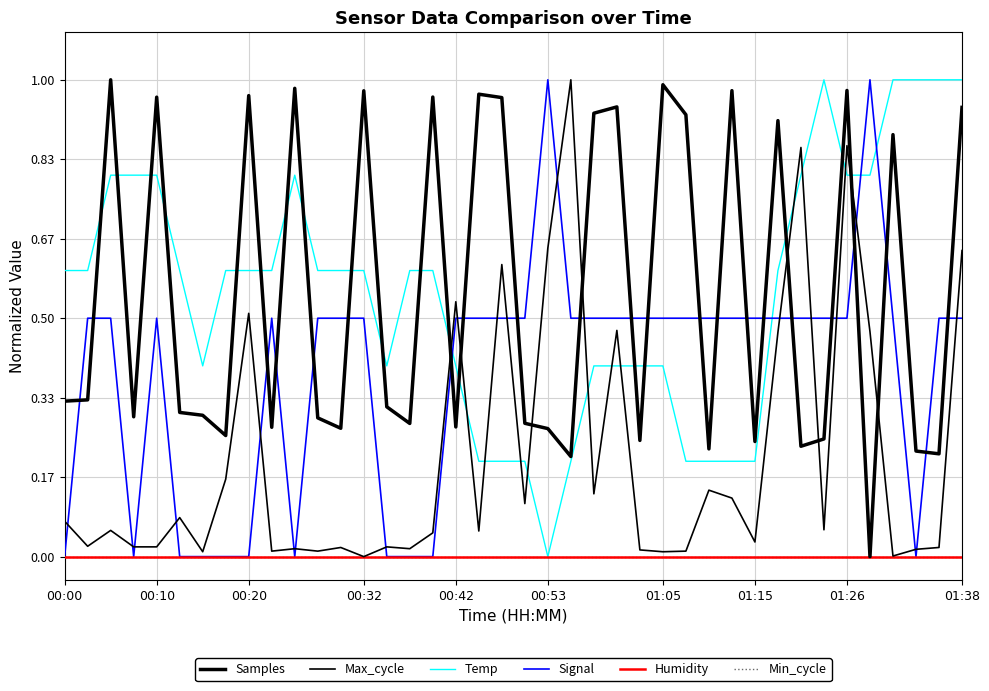

In Signal, how many points are lower than both neighbors (excluding endpoints)?

3